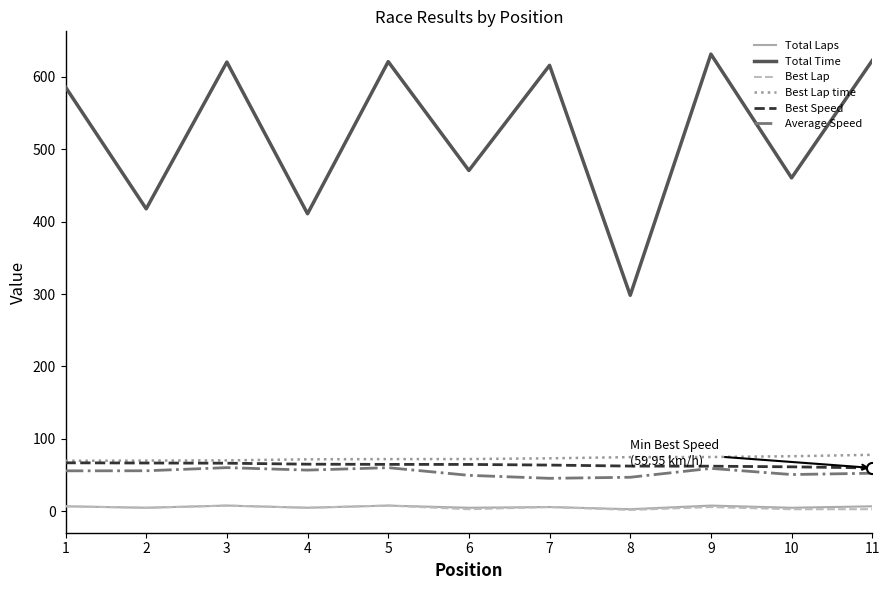

Is this an area chart (filled region under the line)?

No